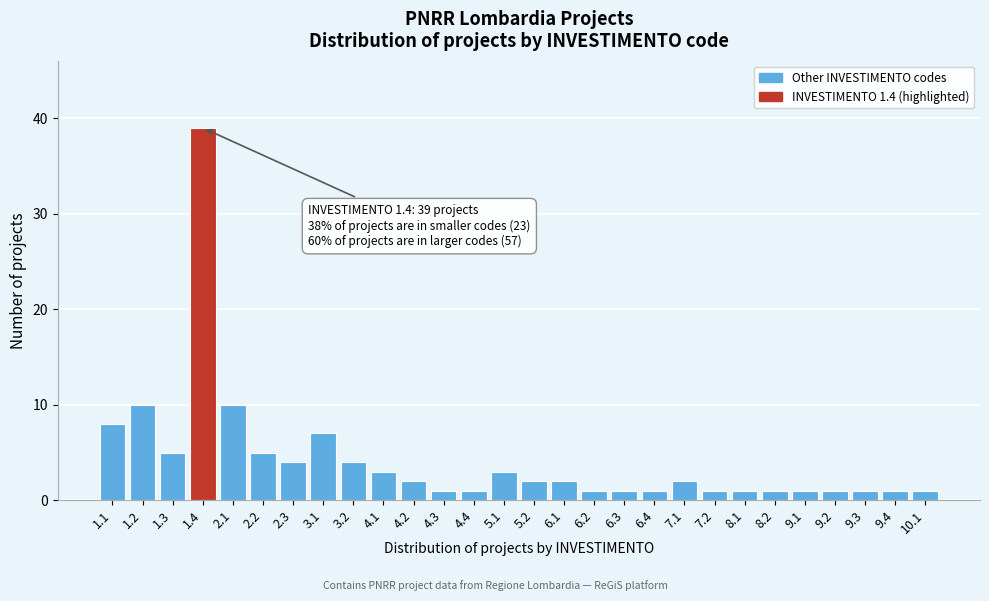

Reading left to right, transcribe all the data shown in this chart.

1.1=8	1.2=10	1.3=5	1.4=39	2.1=10	2.2=5	2.3=4	3.1=7	3.2=4	4.1=3	4.2=2	4.3=1	4.4=1	5.1=3	5.2=2	6.1=2	6.2=1	6.3=1	6.4=1	7.1=2	7.2=1	8.1=1	8.2=1	9.1=1	9.2=1	9.3=1	9.4=1	10.1=1